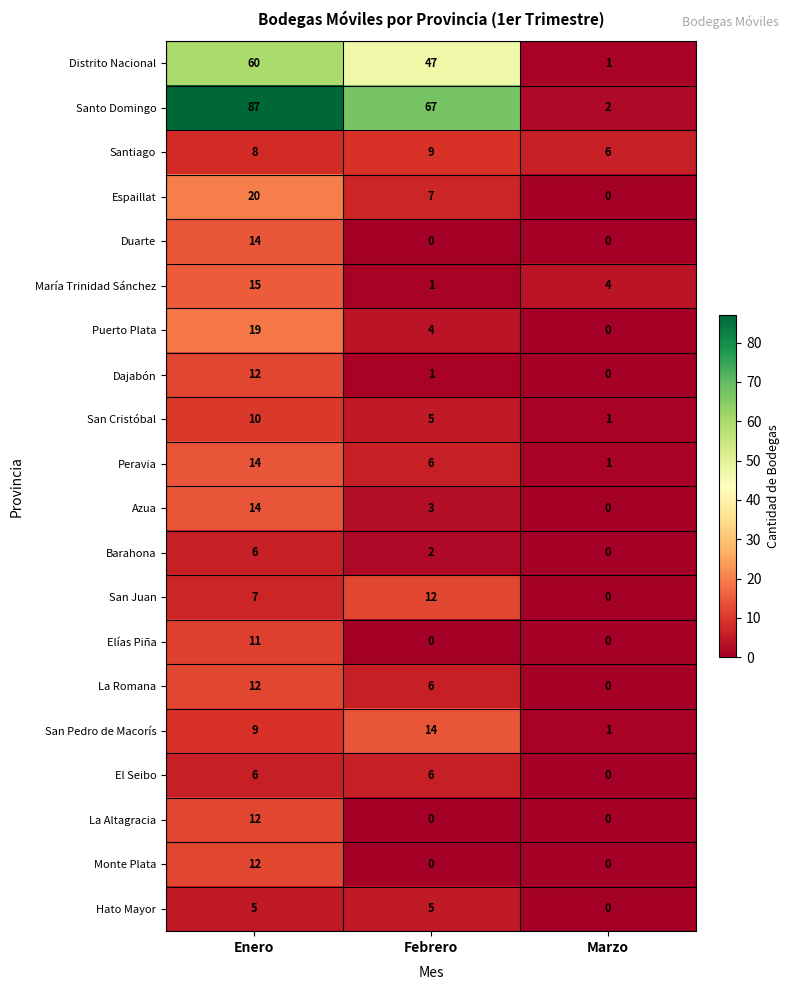

How many Espaillat values are between 0 and 20?

3